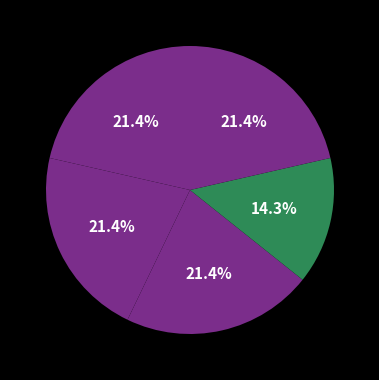

How many segments does this pie chart have?

5